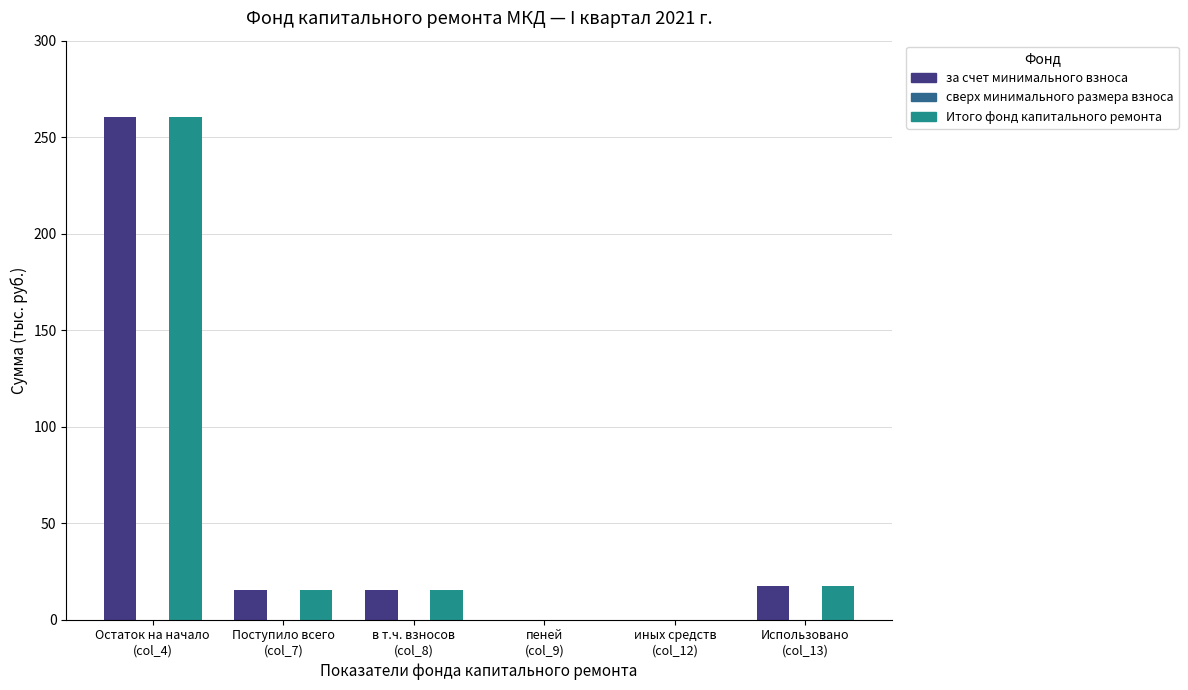

What is the maximum value for Итого фонд капитального ремонта?

260.5